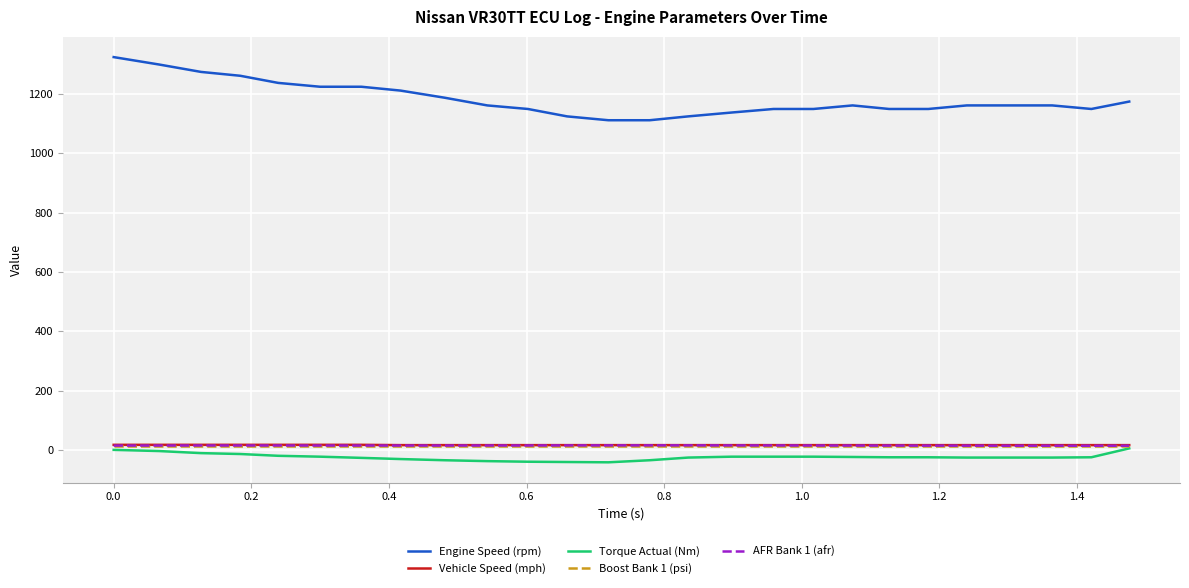

Which series has the widest spread of values?

Engine Speed (rpm)